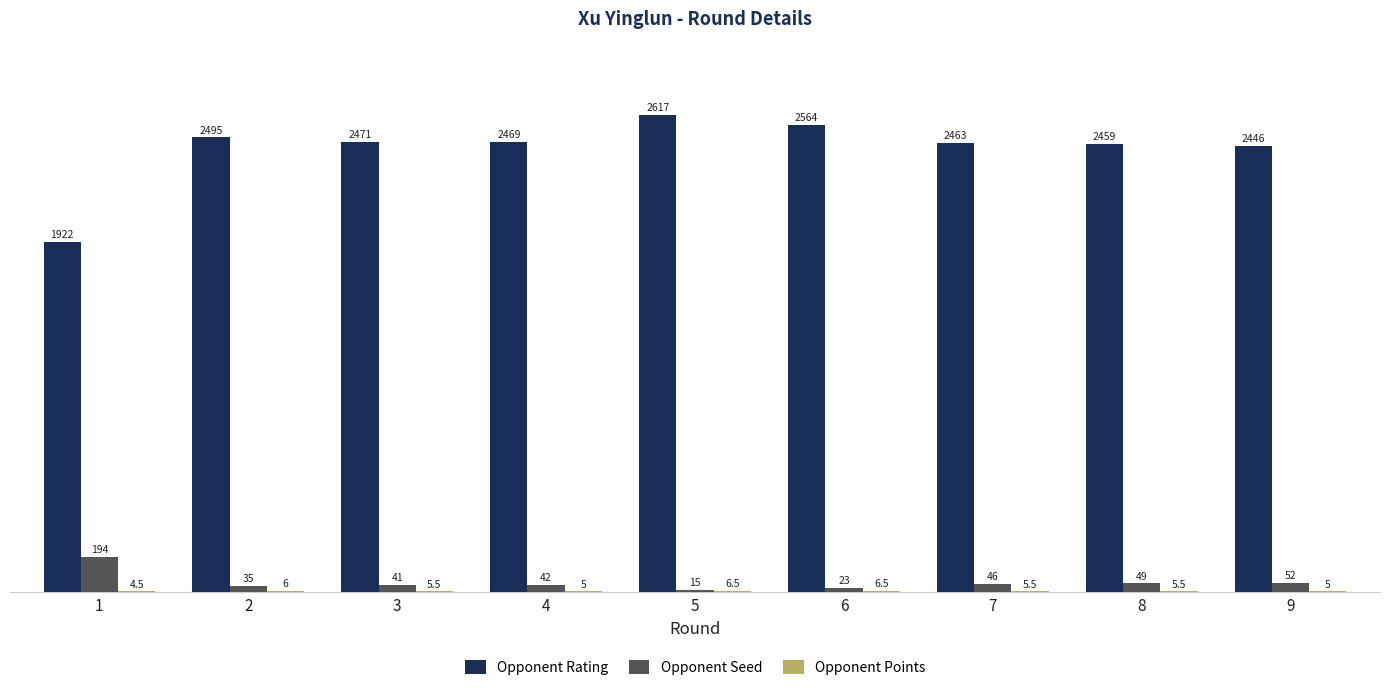

What is the sum of all Opponent Seed values?

497.0